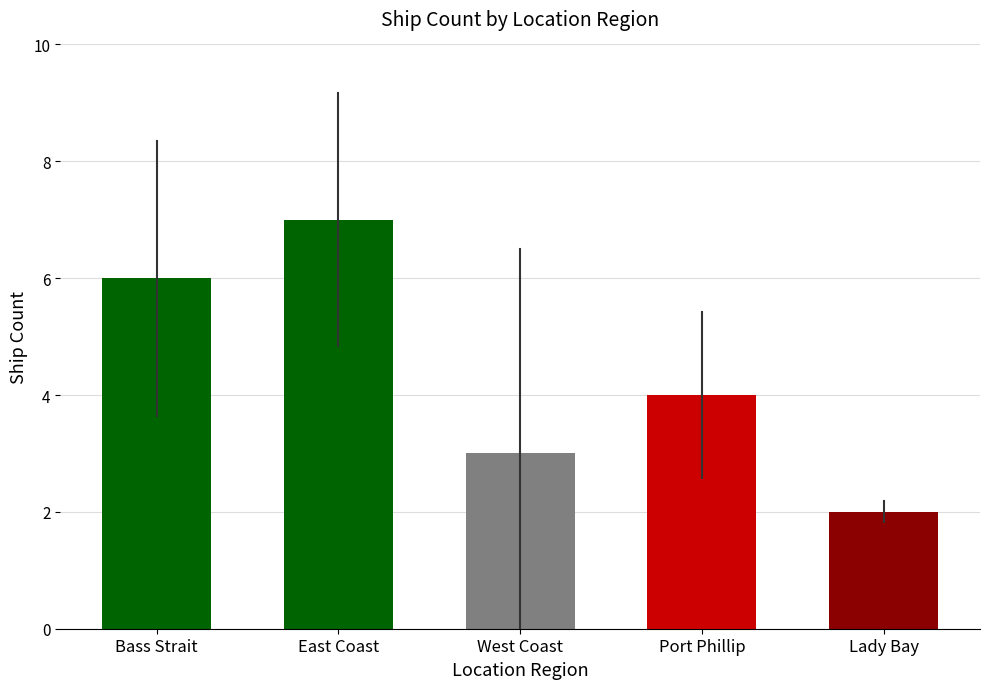

List the labels in order of value, largest first.

East Coast, Bass Strait, Port Phillip, West Coast, Lady Bay